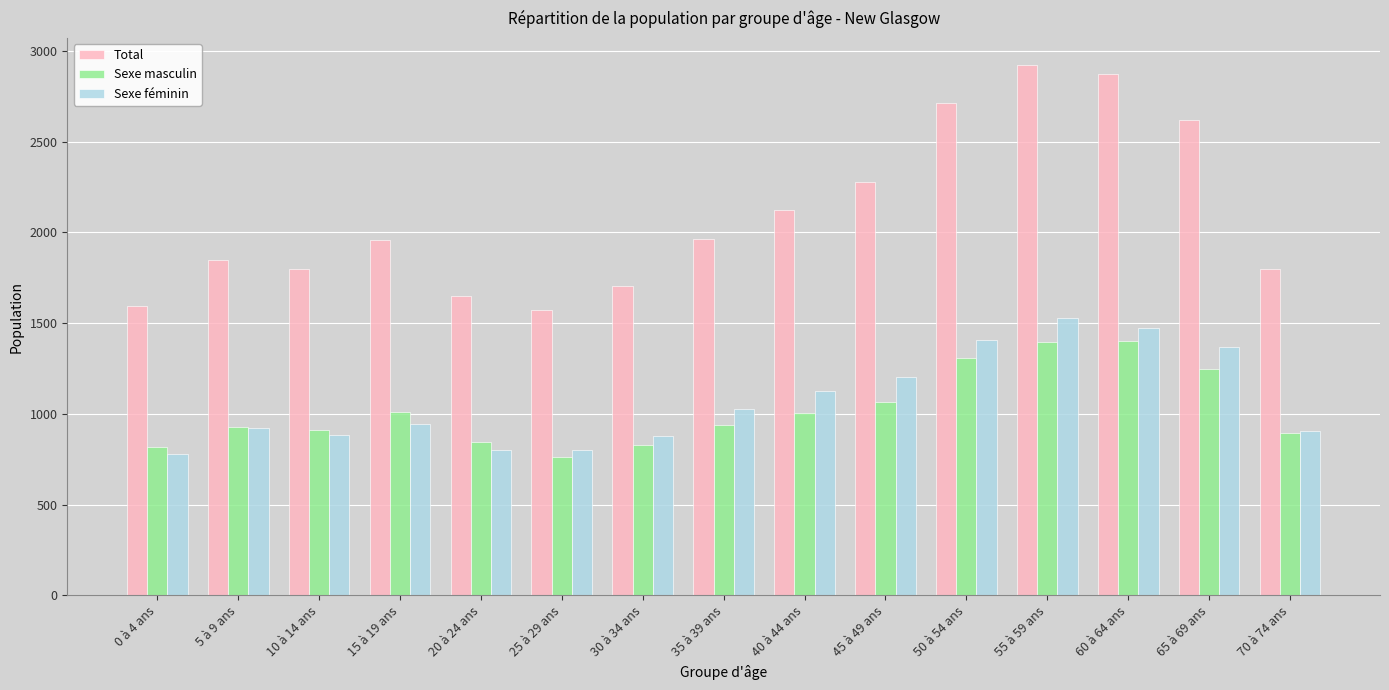

What is the sum of all Total values?

31430